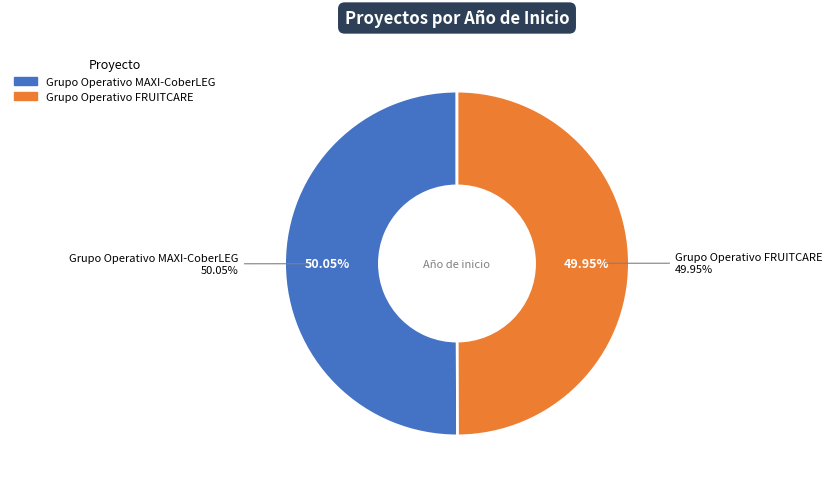

The Grupo Operativo MAXI-CoberLEG slice represents 50% of the pie. True or false?

True